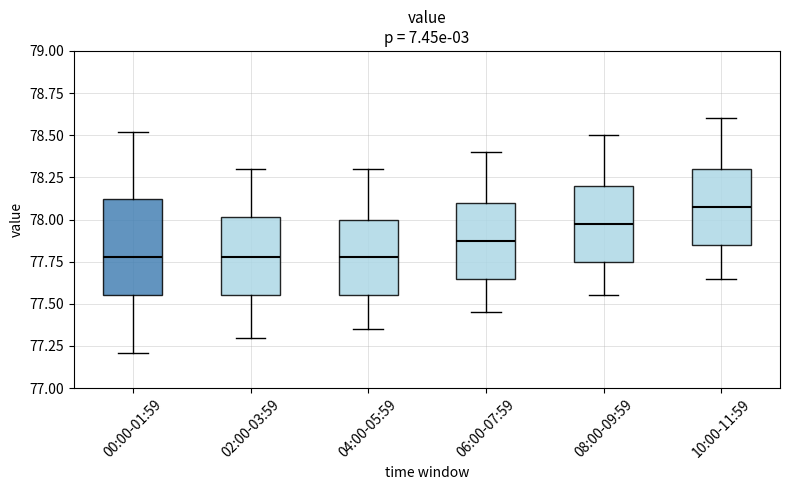

Reading left to right, read every box against the y-axis: the position of its median line, the range the box covers, and the ends of its whiskers. The values are not printed on the chart, so give them approximately, as read against the axis.

00:00-01:59: median 77.80, box 77.55 to 78.10, whiskers 77.20 to 78.50
02:00-03:59: median 77.80, box 77.55 to 78.00, whiskers 77.30 to 78.30
04:00-05:59: median 77.80, box 77.55 to 78.00, whiskers 77.35 to 78.30
06:00-07:59: median 77.90, box 77.65 to 78.10, whiskers 77.45 to 78.40
08:00-09:59: median 78.00, box 77.75 to 78.20, whiskers 77.55 to 78.50
10:00-11:59: median 78.10, box 77.85 to 78.30, whiskers 77.65 to 78.60